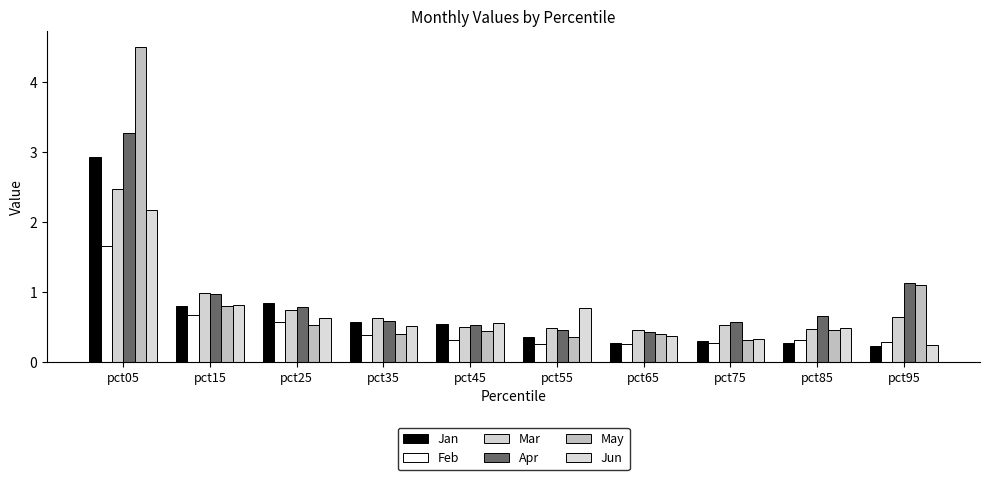

At how many categories does at least one series exceed 3?

1